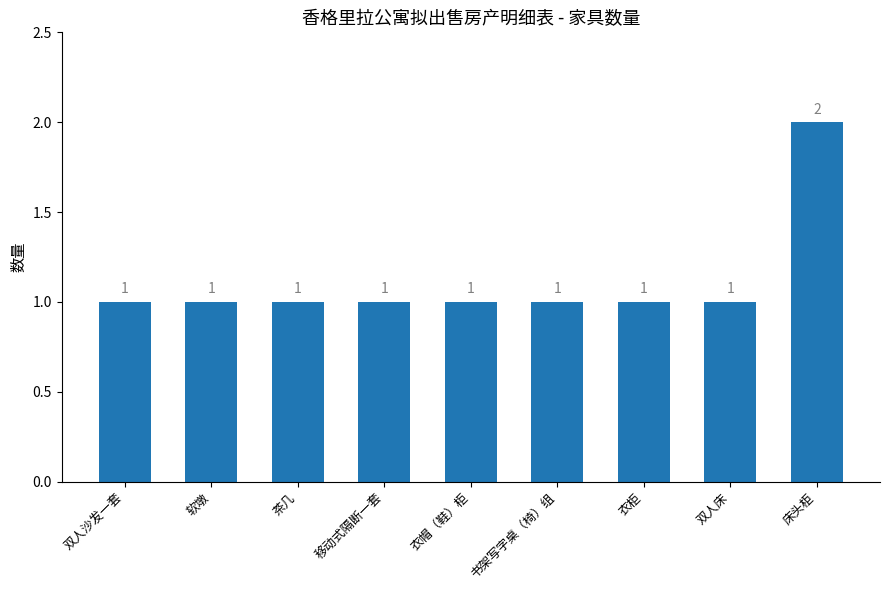

What is the value of the 8th bar from the left?

1